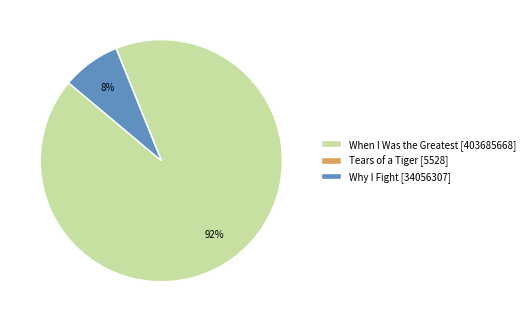

Is it true that Why I Fight [34056307] is 8% of the pie?

True